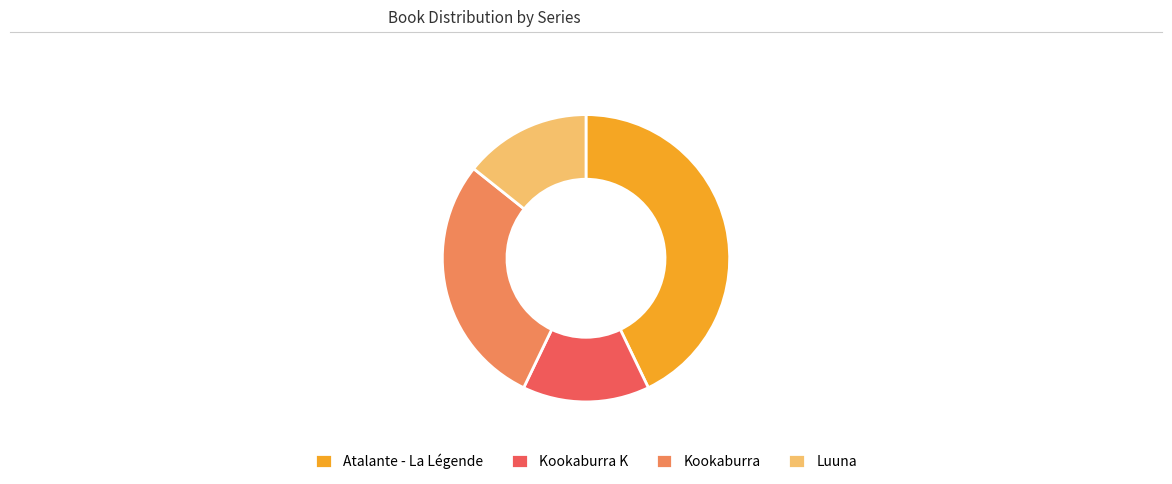

Combined, do Kookaburra K and Atalante - La Légende account for over 50%?

Yes